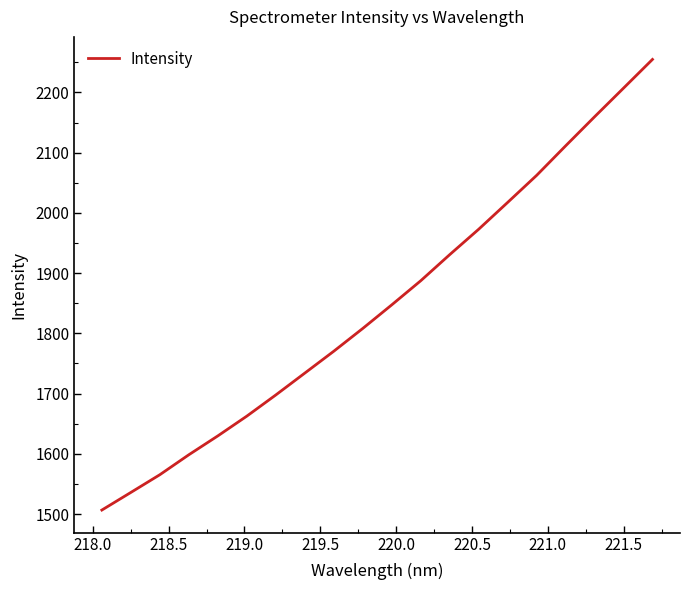

What is the difference between the maximum and minimum values?

748.2